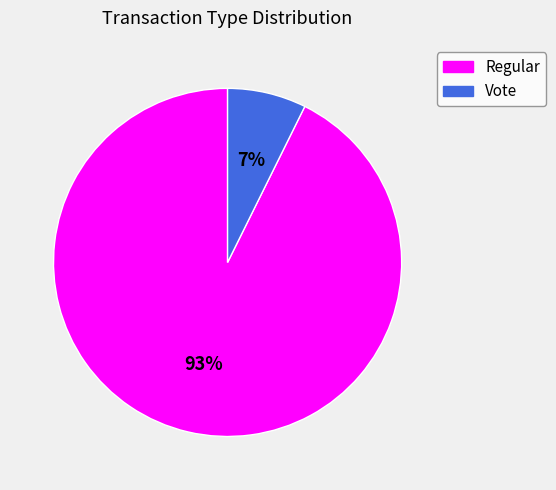

To the nearest percent, what is the combined percentage of Regular and Vote?

100%